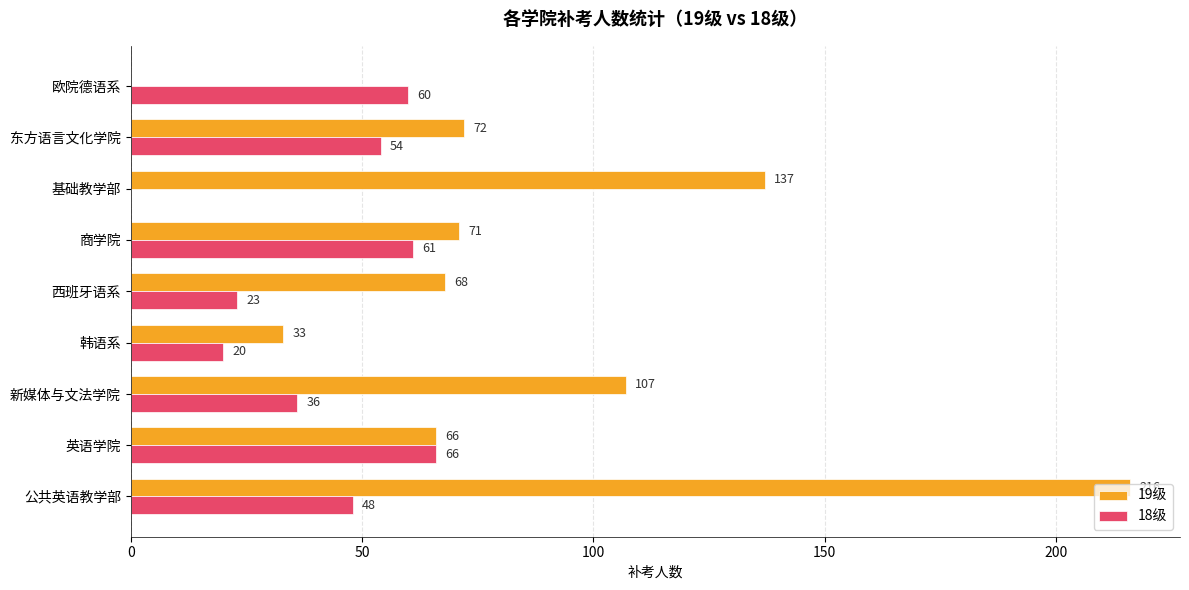

Is it true that 18级 equals -36 at 基础教学部?

False